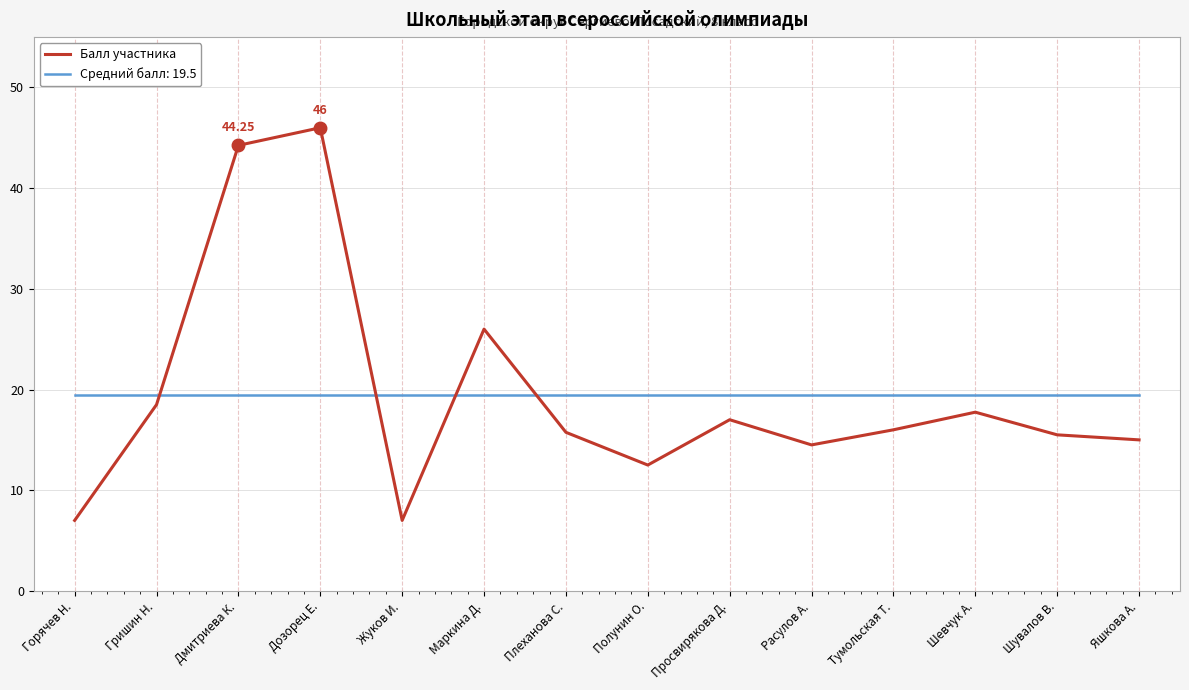

What position from the right is Тумольская Т.?

4